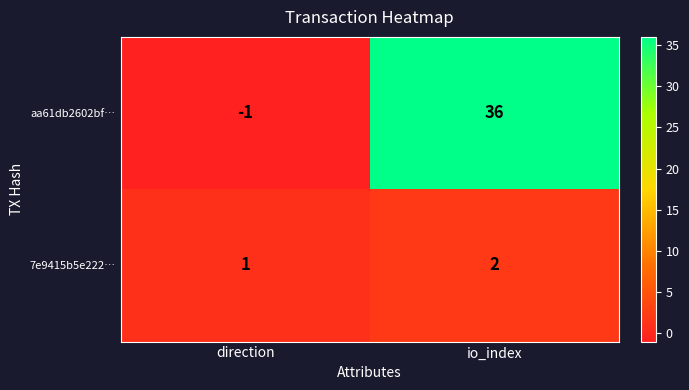

What is the difference between the highest and lowest values at io_index?

34